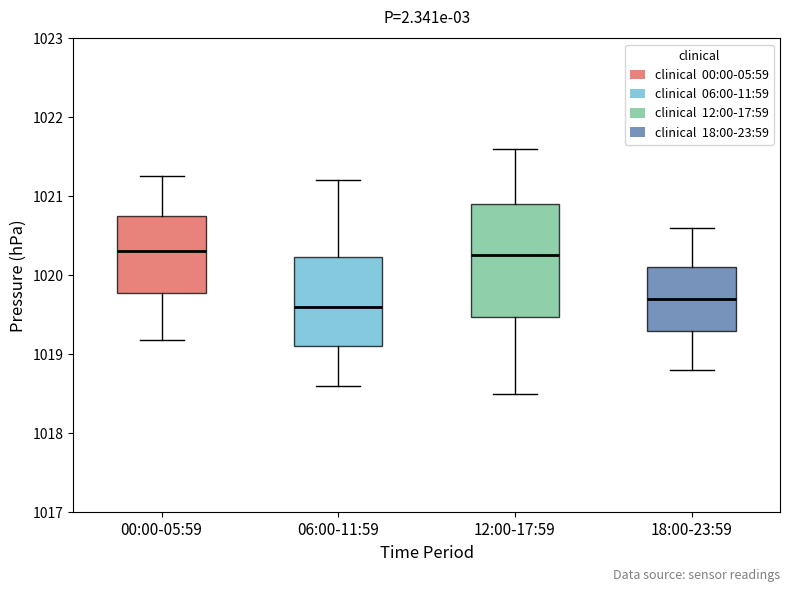

Where does the lower whisker of the box for 12:00-17:59 end on the y-axis? The values are not printed on the chart, so give them approximately, as read against the axis.

1018.5